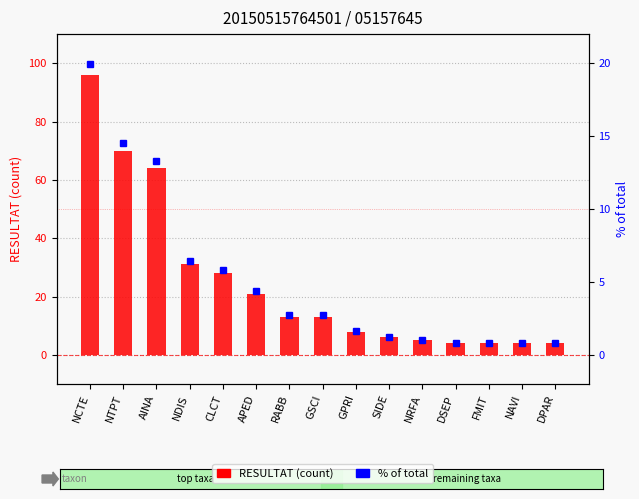

What is the difference between the maximum and minimum values in the RESULTAT (count) series?

92.0